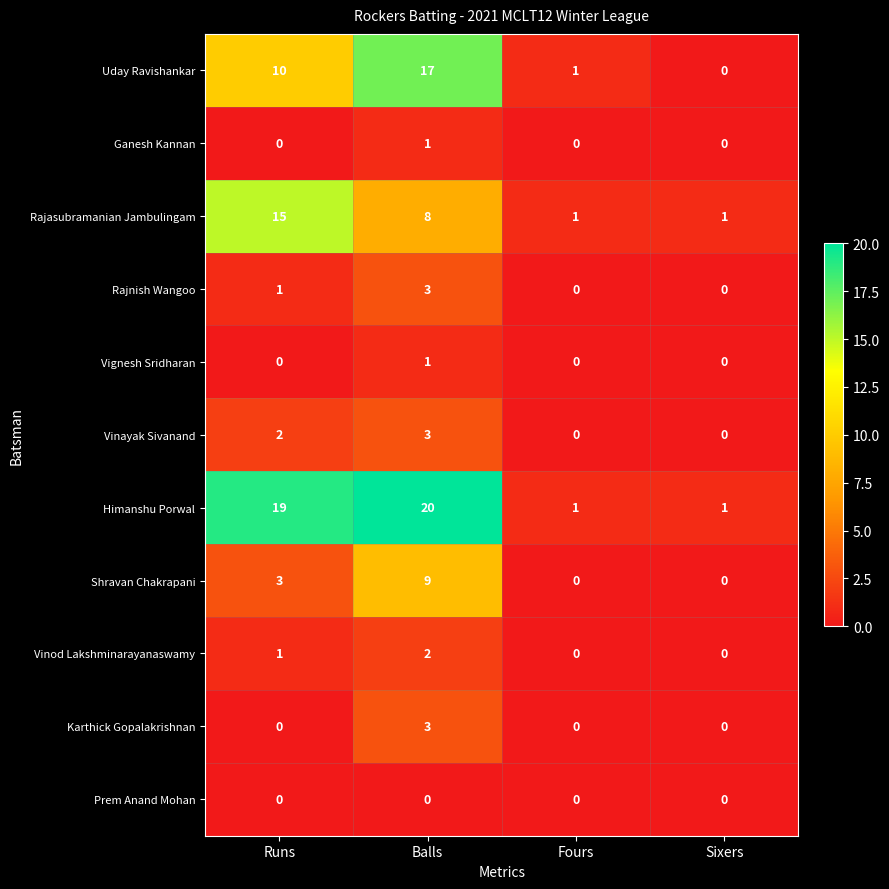

Between Balls and Fours, which series saw the biggest shift?

Himanshu Porwal